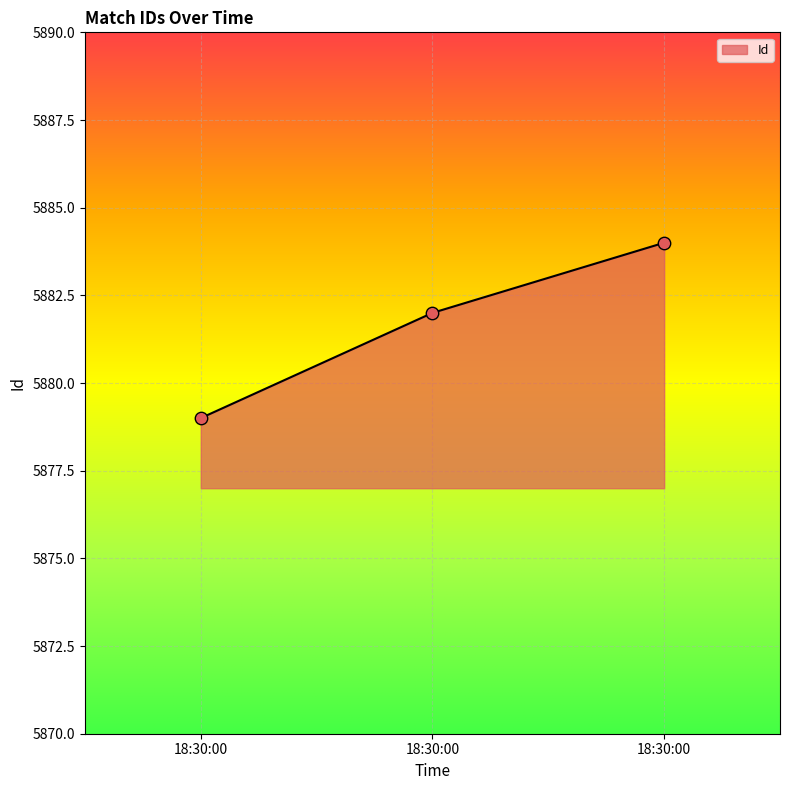

How many categories are shown in the chart?

3